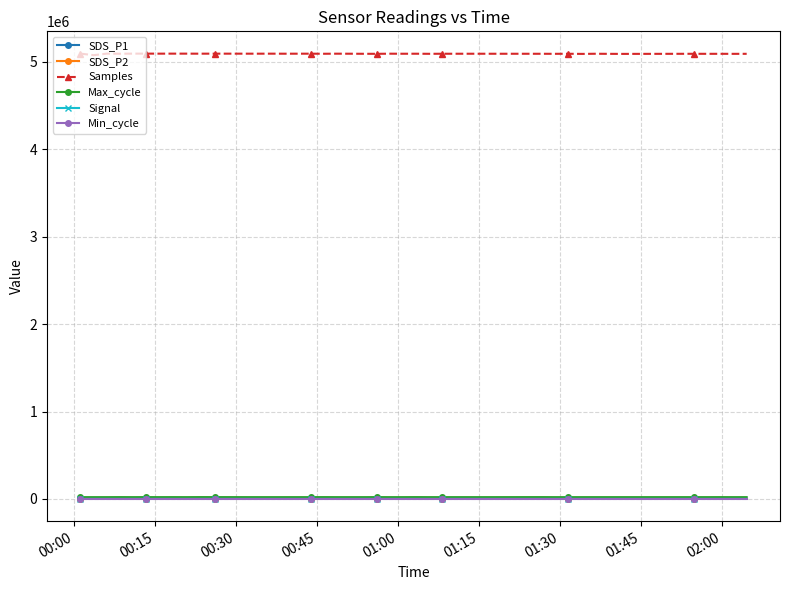

At how many categories does at least one series exceed 2981129?

40